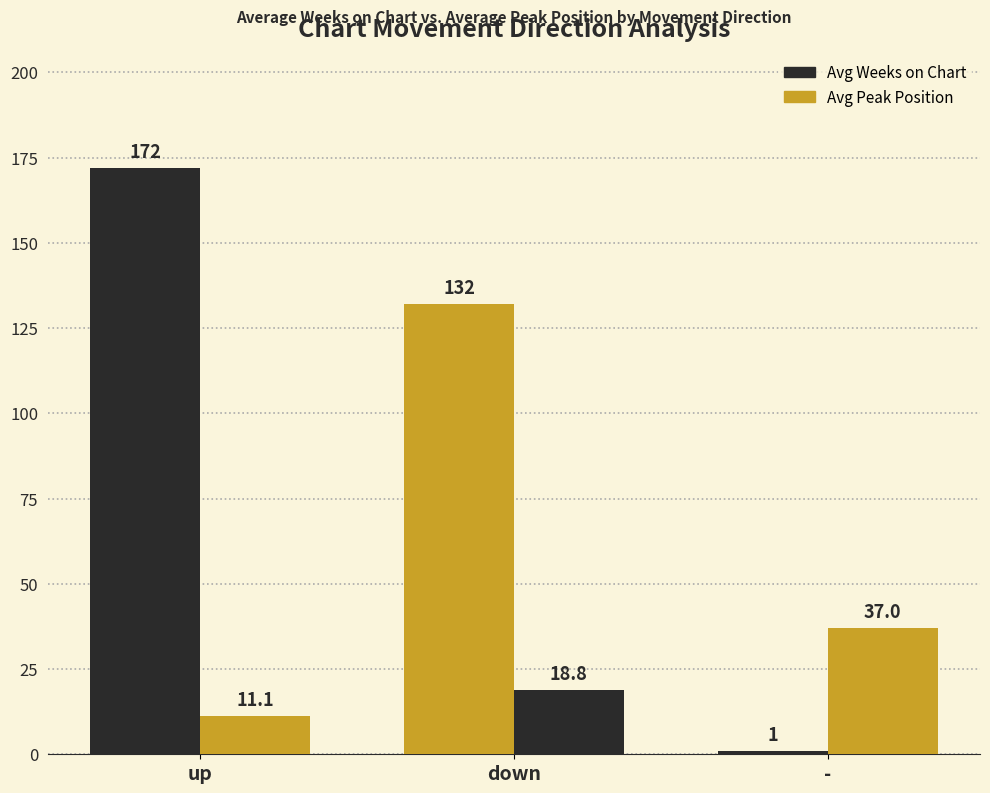

Reading left to right, extract all data points from this chart.

Avg Weeks on Chart: up=172.0	down=132.0	-=1.0
Avg Peak Position: up=11.1	down=18.8	-=37.0